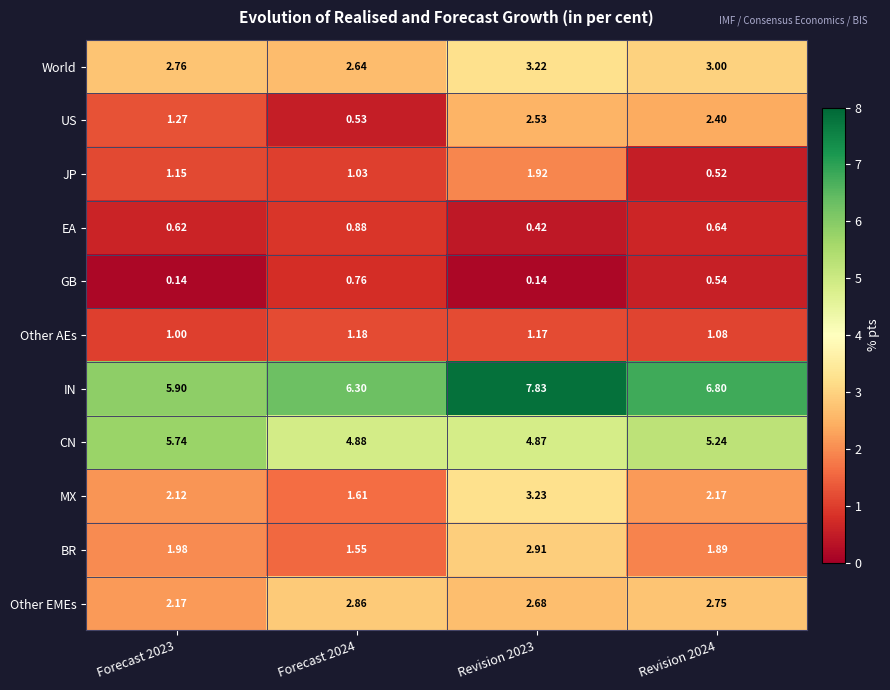

Rank the series by their maximum value, from lowest to highest.

GB, EA, Other AEs, JP, US, Other EMEs, BR, World, MX, CN, IN